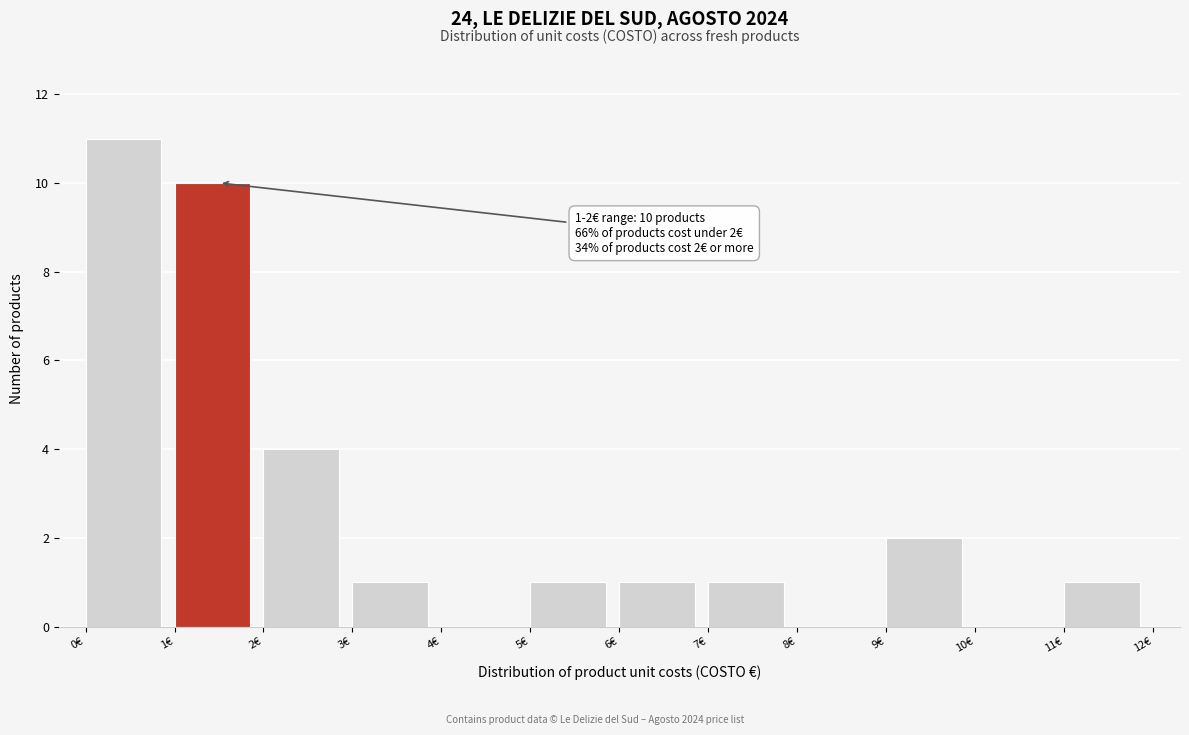

Which range on the x-axis has the tallest bar?

0 to 1